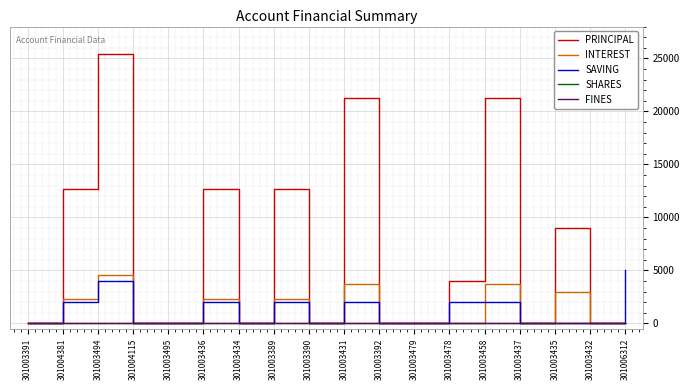

Count the SAVING values in the range 0 to 2000.

16